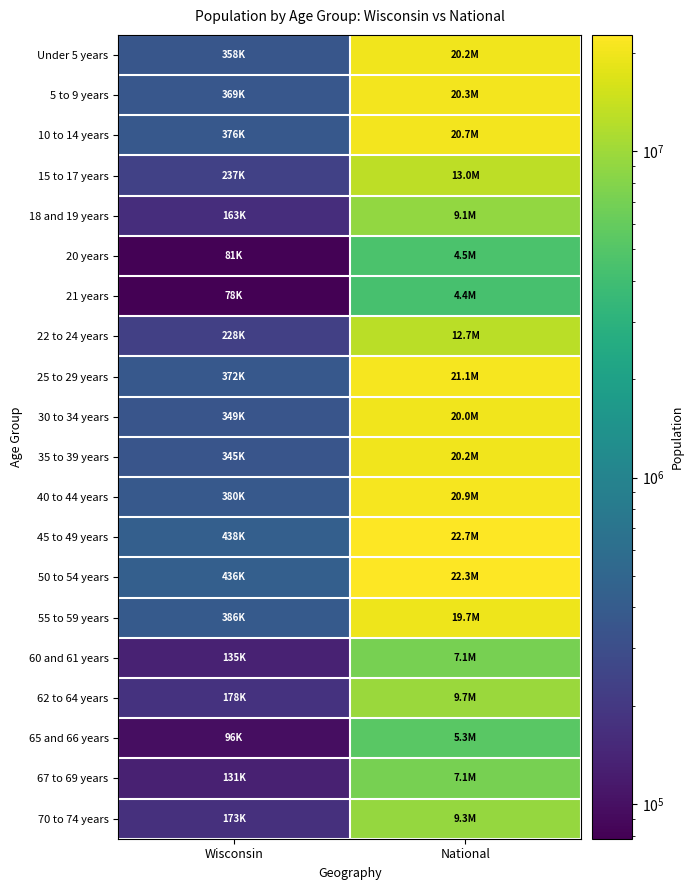

What is the total value across all series at National?

290190983